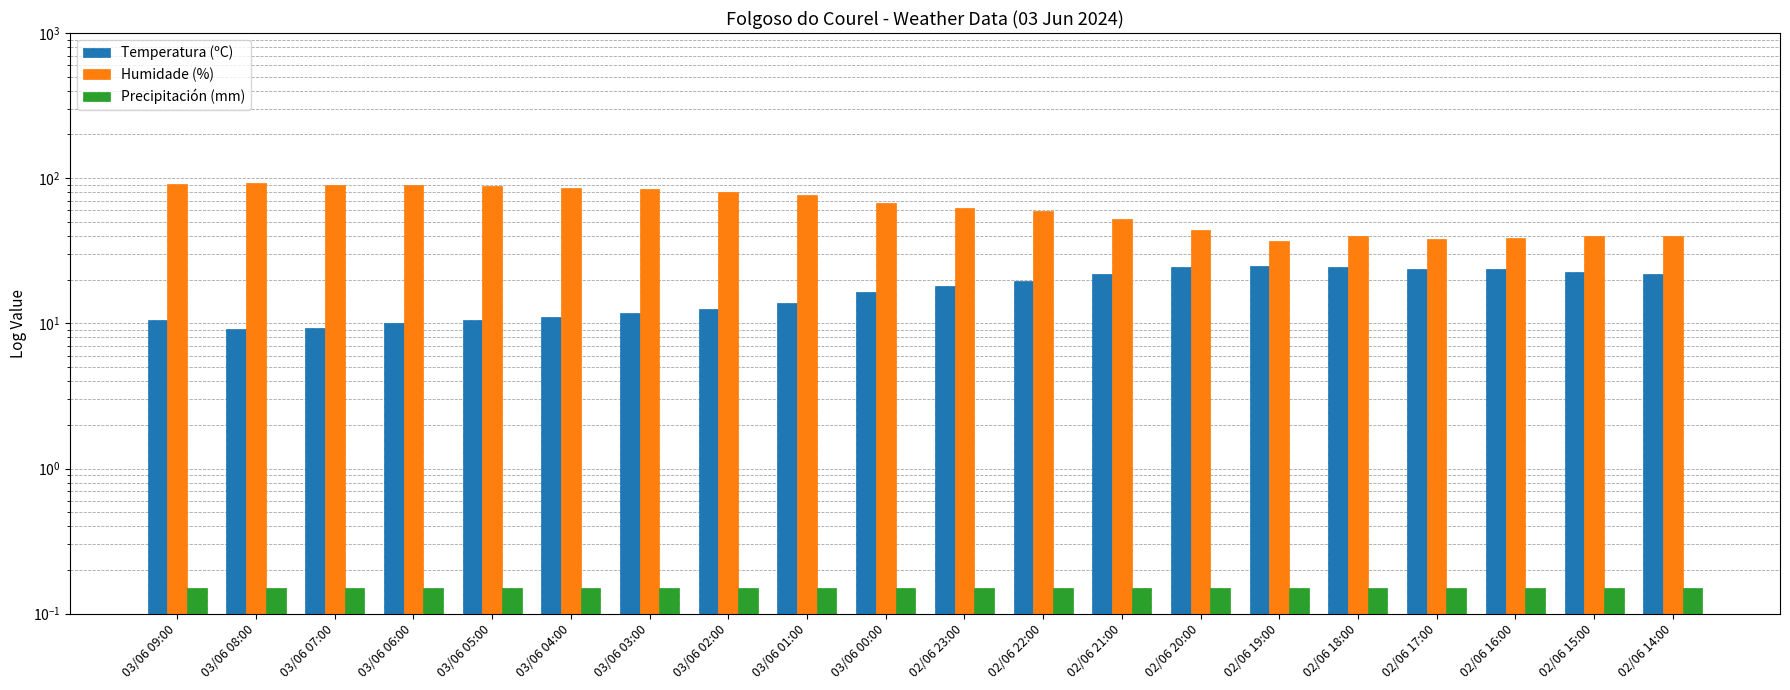

At which label does Temperatura (ºC) first exceed 18?

02/06 22:00